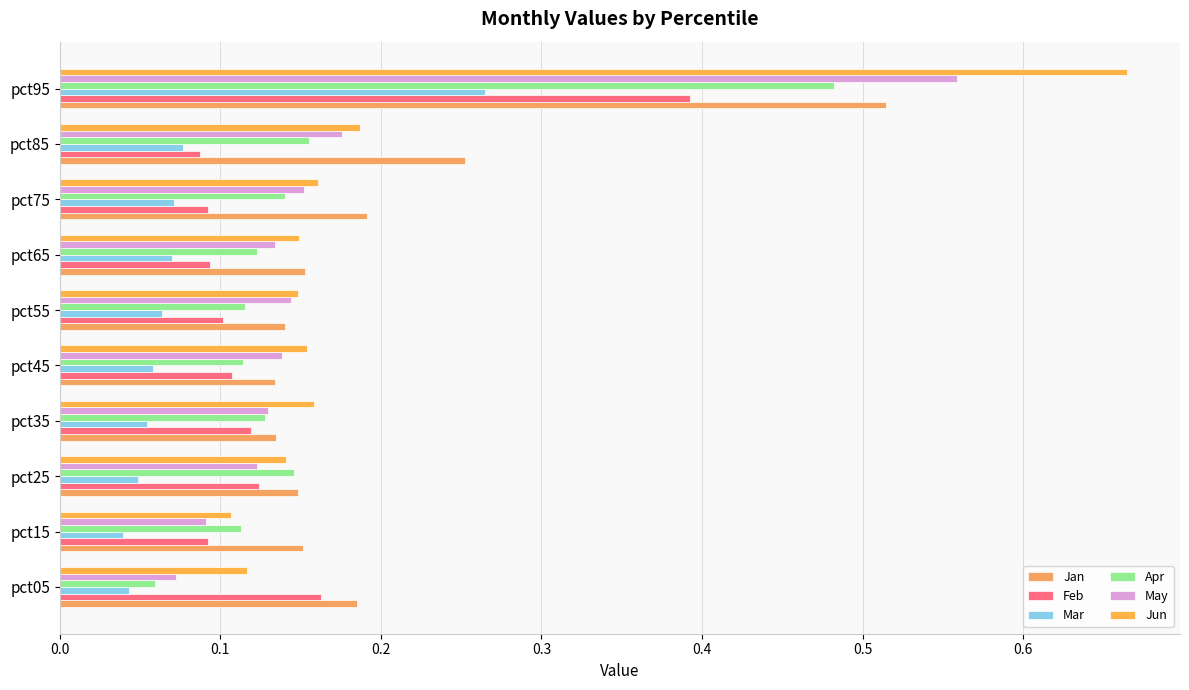

What is the difference between the second highest and second lowest values in the May series?

0.1